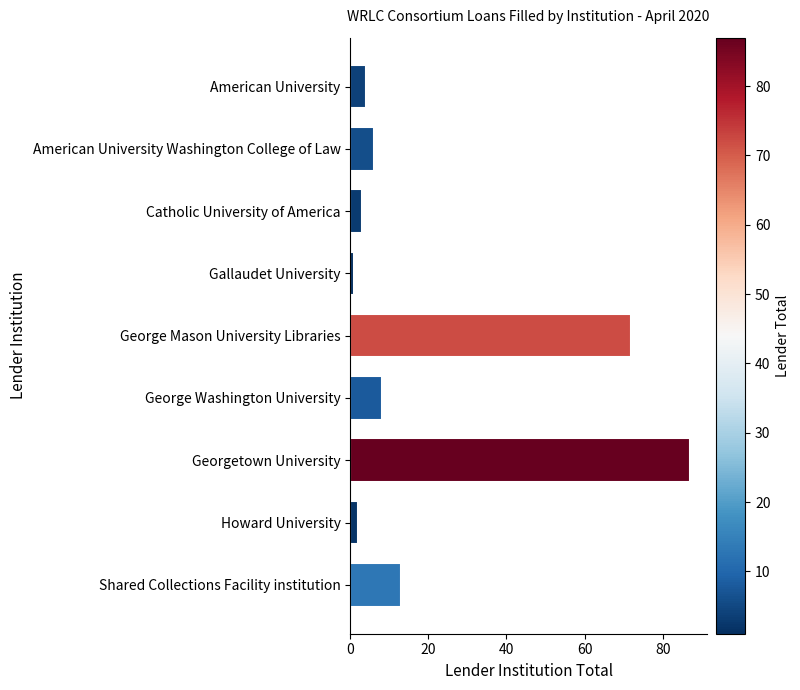

At which label is the value closest to 44?

George Mason University Libraries